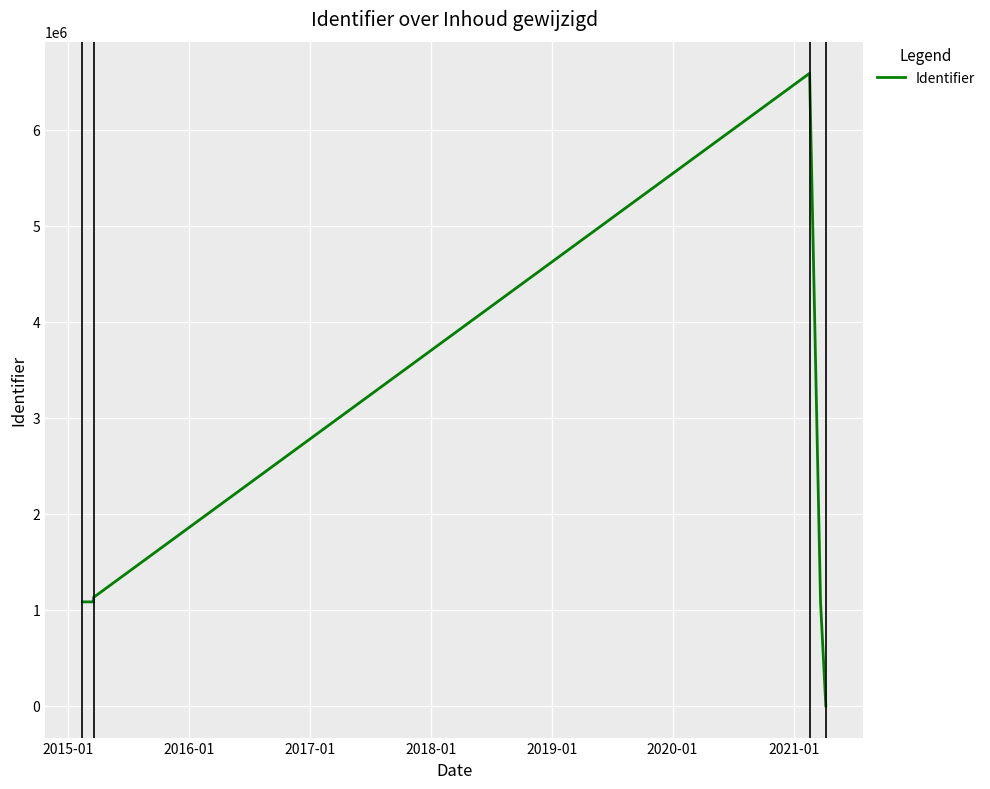

Is it true that the value at 2018-01 is 1710141?

False